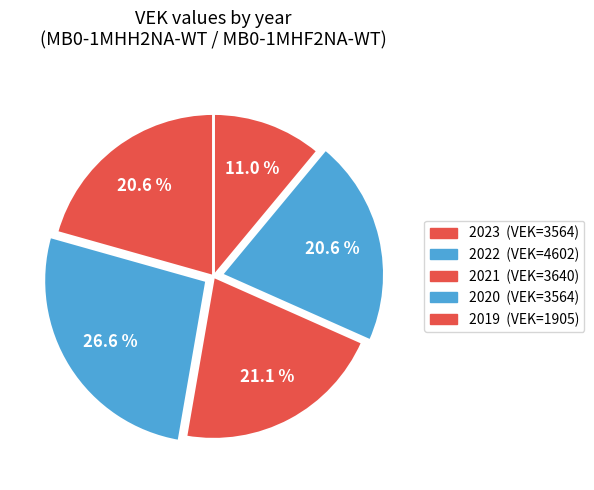

How many slices are in this pie chart?

5